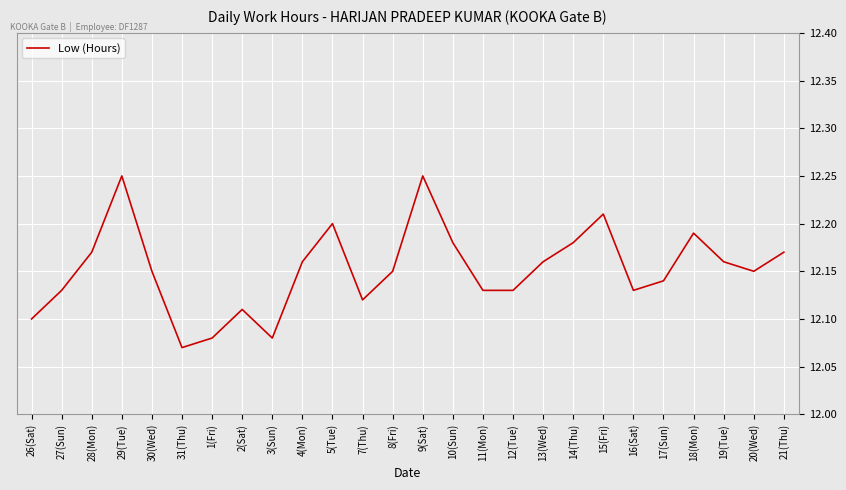

Which category has the lowest value across all series?

31(Thu)